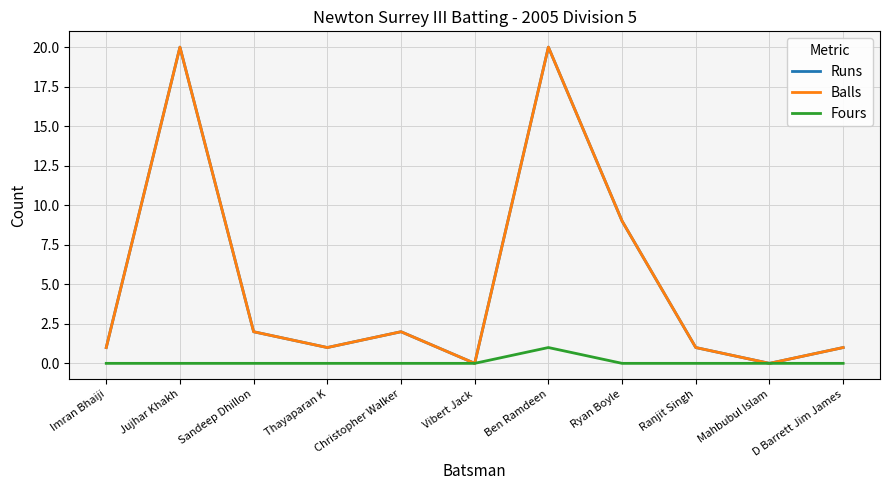

At which label is Runs closest to 10?

Ryan Boyle